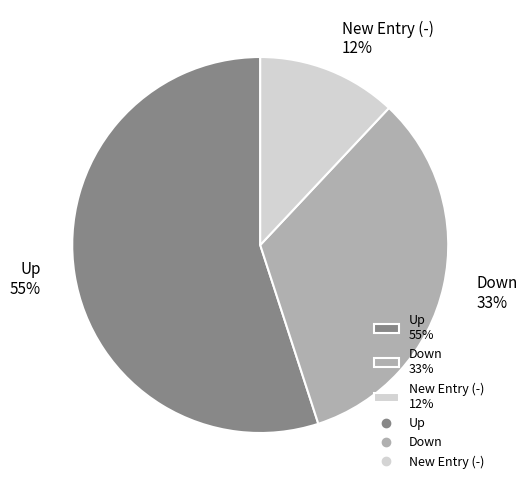

Is there a majority slice in this chart?

Yes